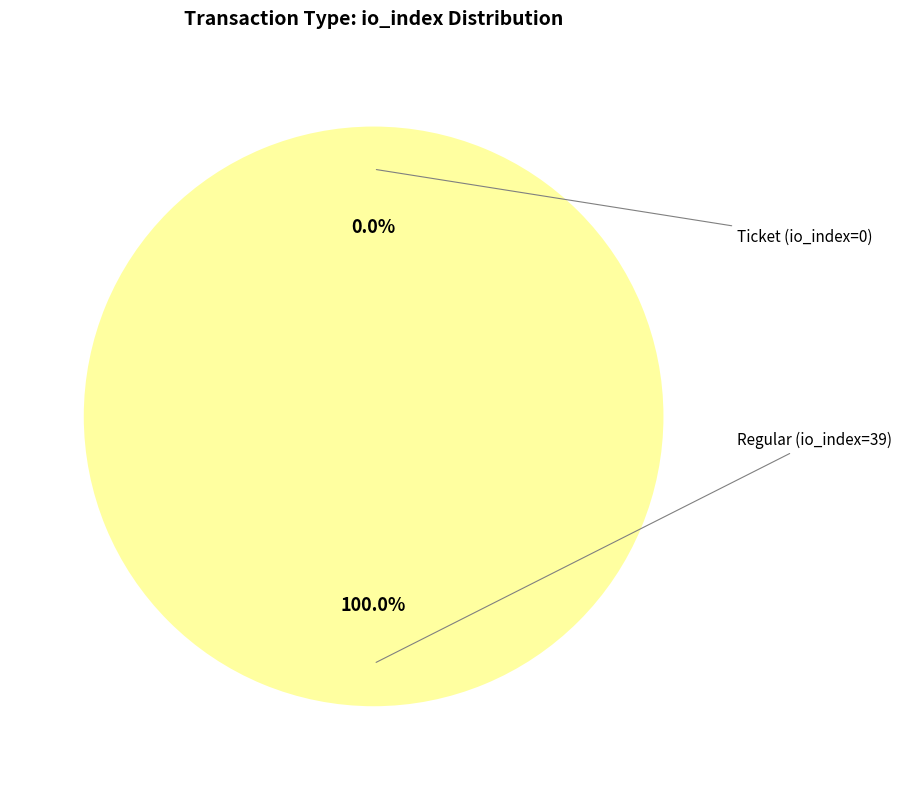

To the nearest percent, what is the difference between the Ticket (io_index=0) and Regular (io_index=39) slice percentages?

100%